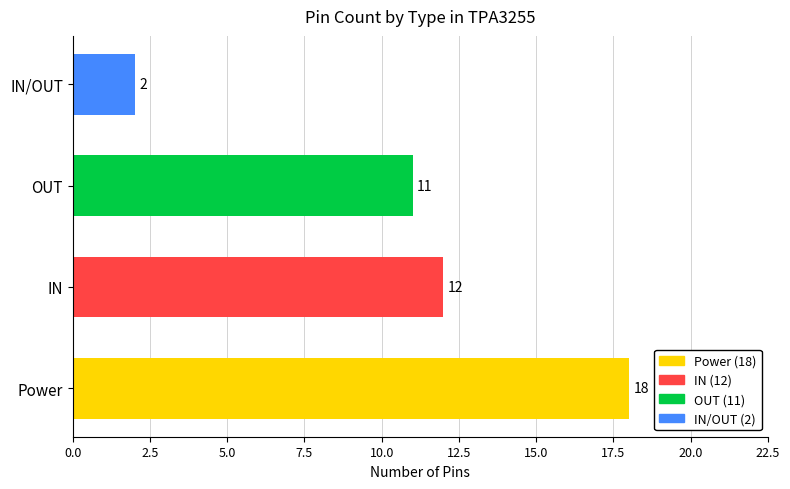

Reading bottom to top, list all the values displayed in this chart.

18	12	11	2